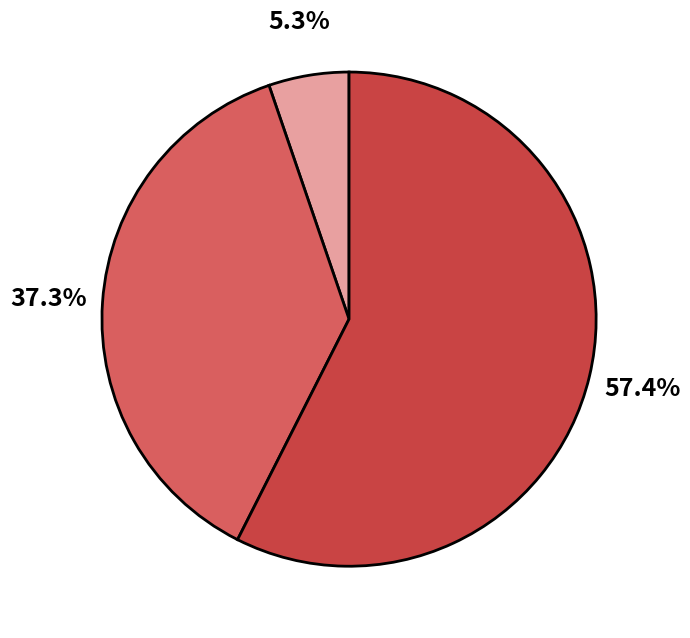

Is there any slice that represents more than half of the pie?

Yes